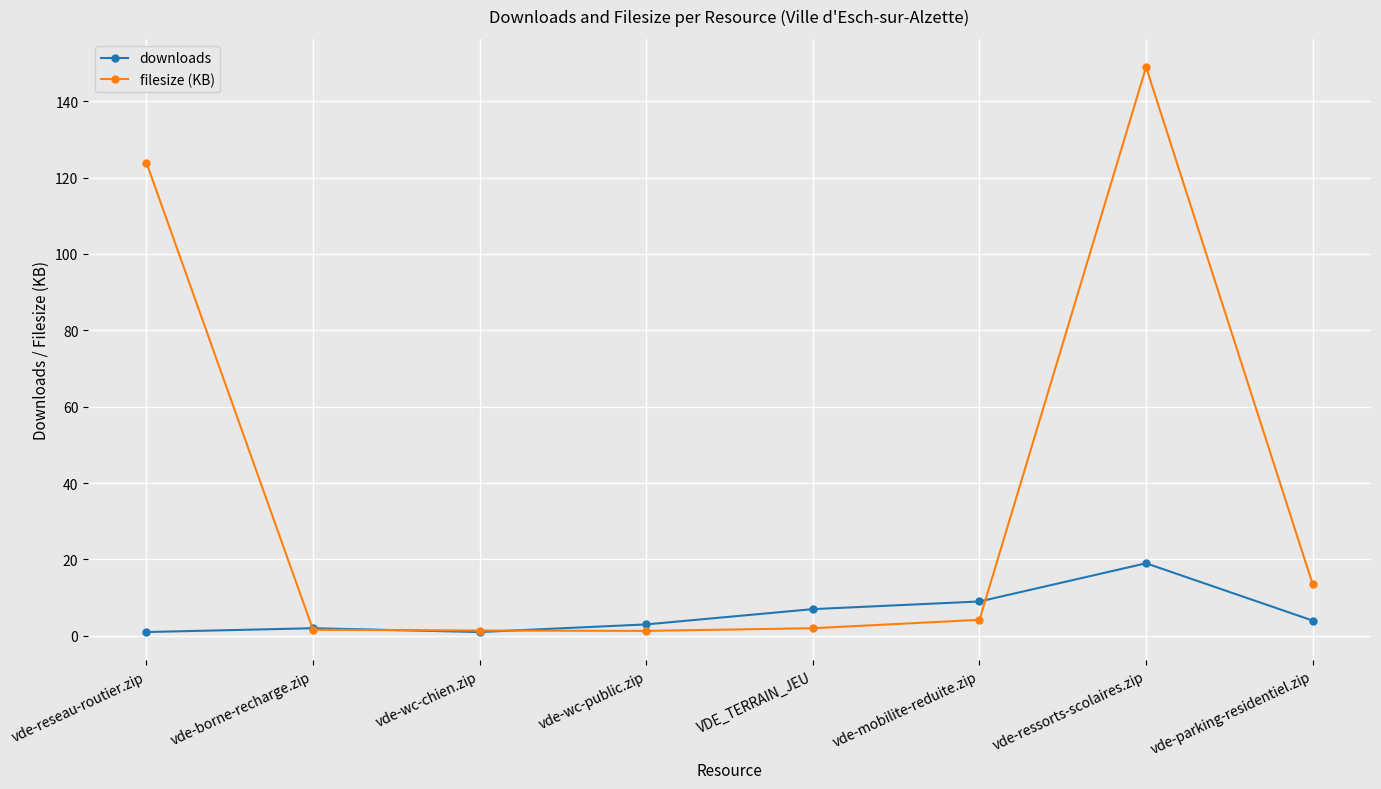

The value of filesize (KB) at vde-reseau-routier.zip is 123.9. True or false?

True